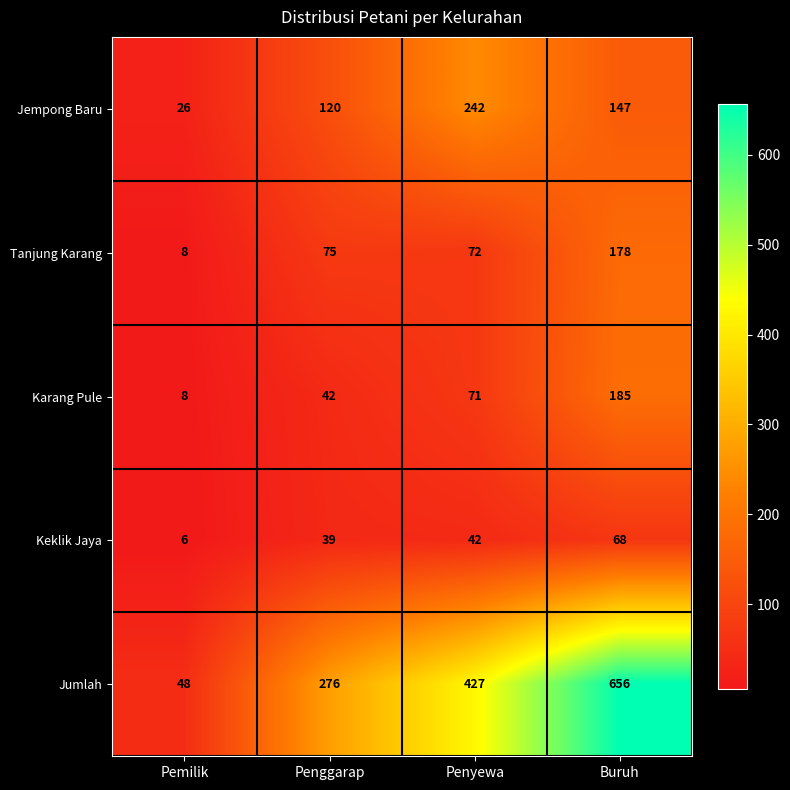

What is the approximate value of Jempong Baru at Buruh?

147